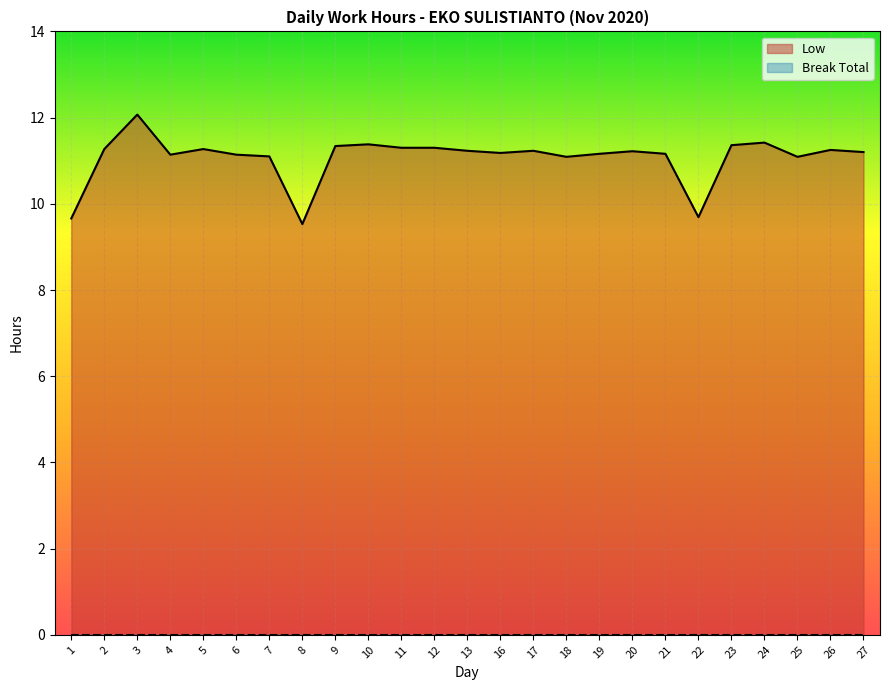

True or false: the data shows 4.7 at 1.

False